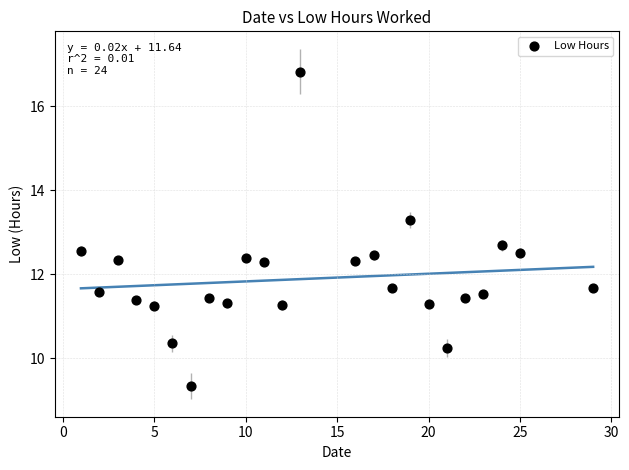

What is the range of X values (max minus min)?

28.0